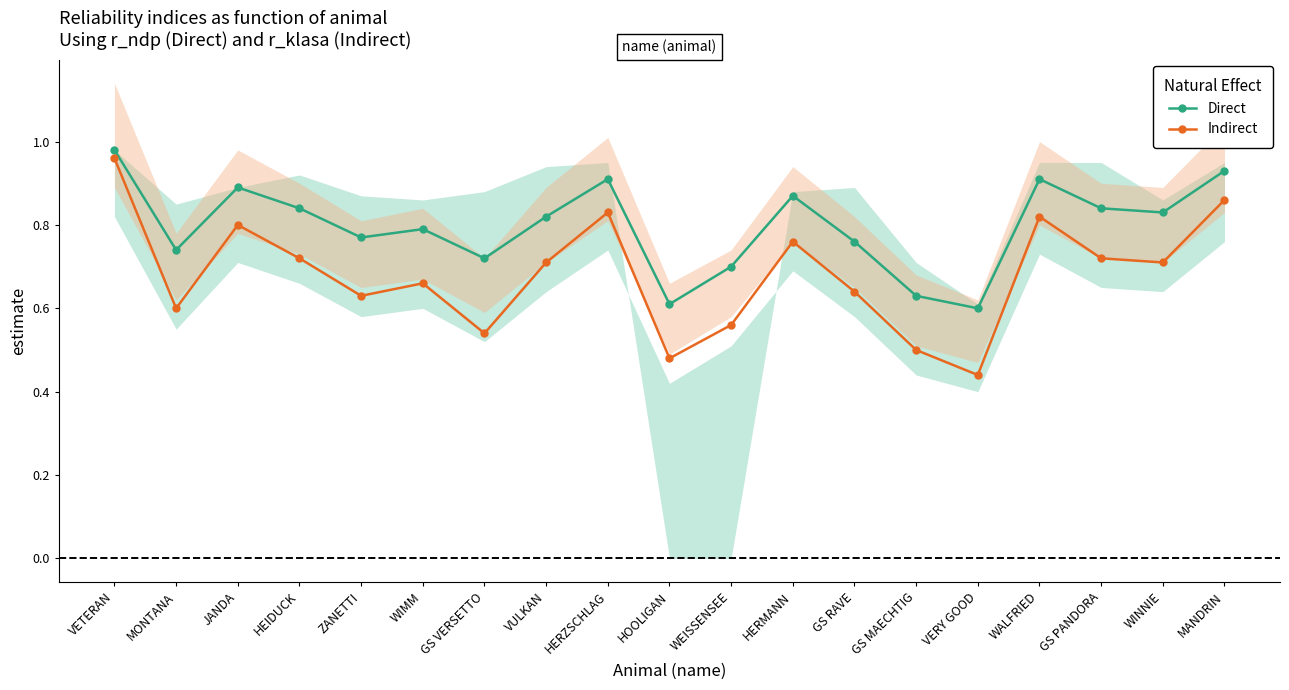

True or false: Indirect and Direct cross at least once.

False